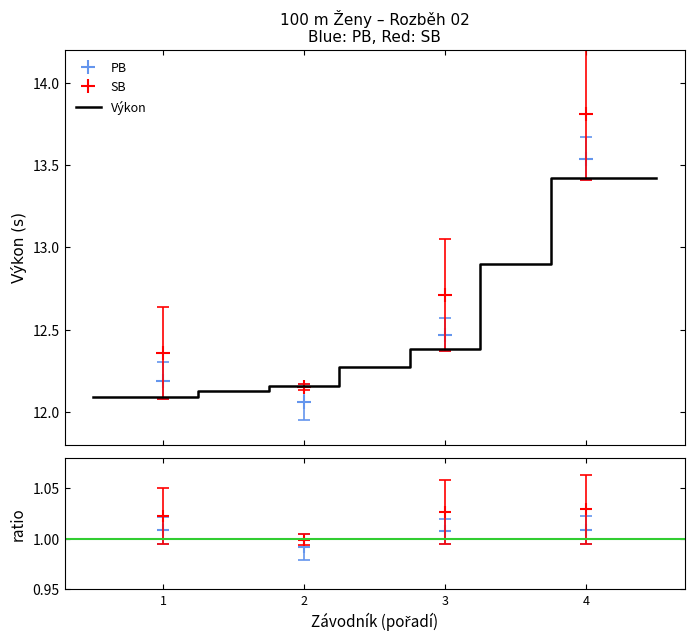

True or false: PB and SB cross at least once.

False